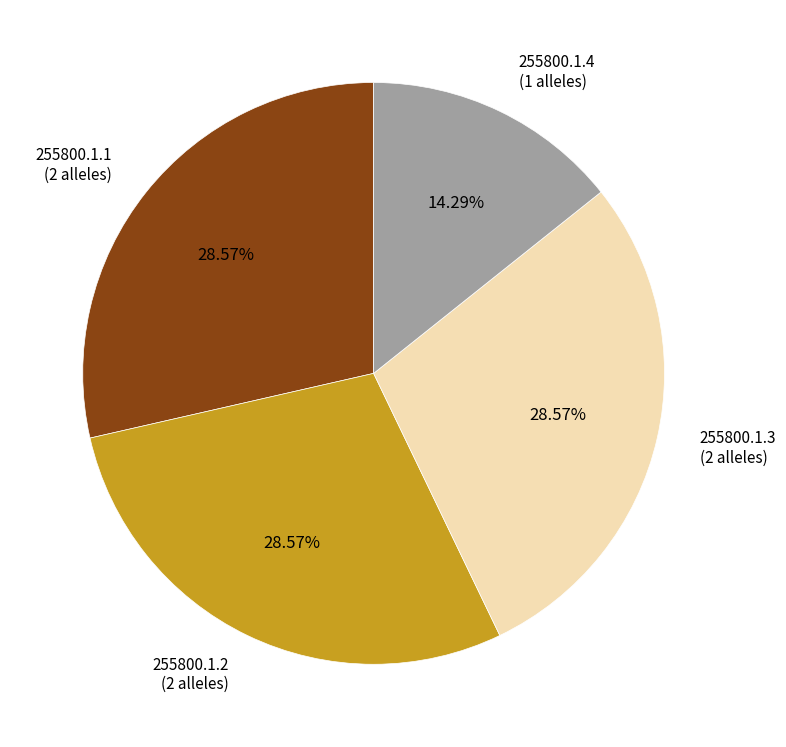

Is there a majority slice in this chart?

No